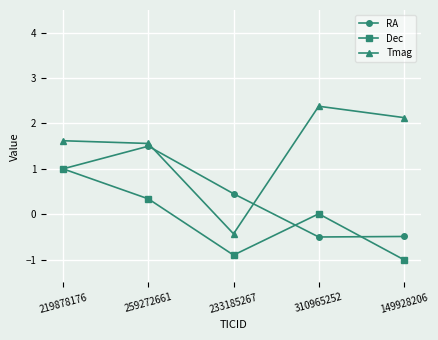

What is the spread (max minus min) of values at 219878176?

0.6